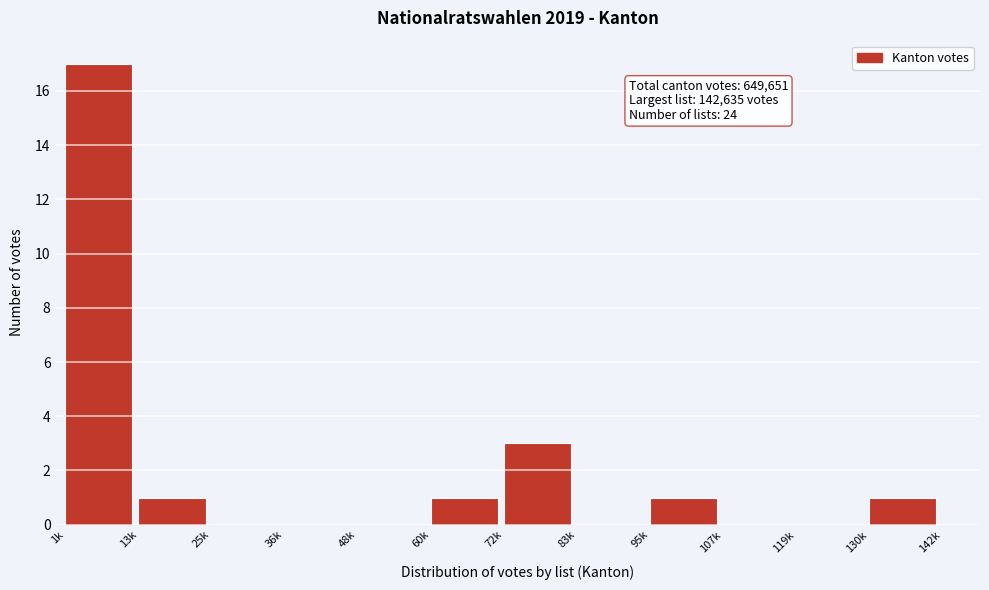

Reading left to right, transcribe all the data shown in this chart.

1k=17	13k=1	25k=0	36k=0	48k=0	60k=1	72k=3	83k=0	95k=1	107k=0	119k=0	130k=1